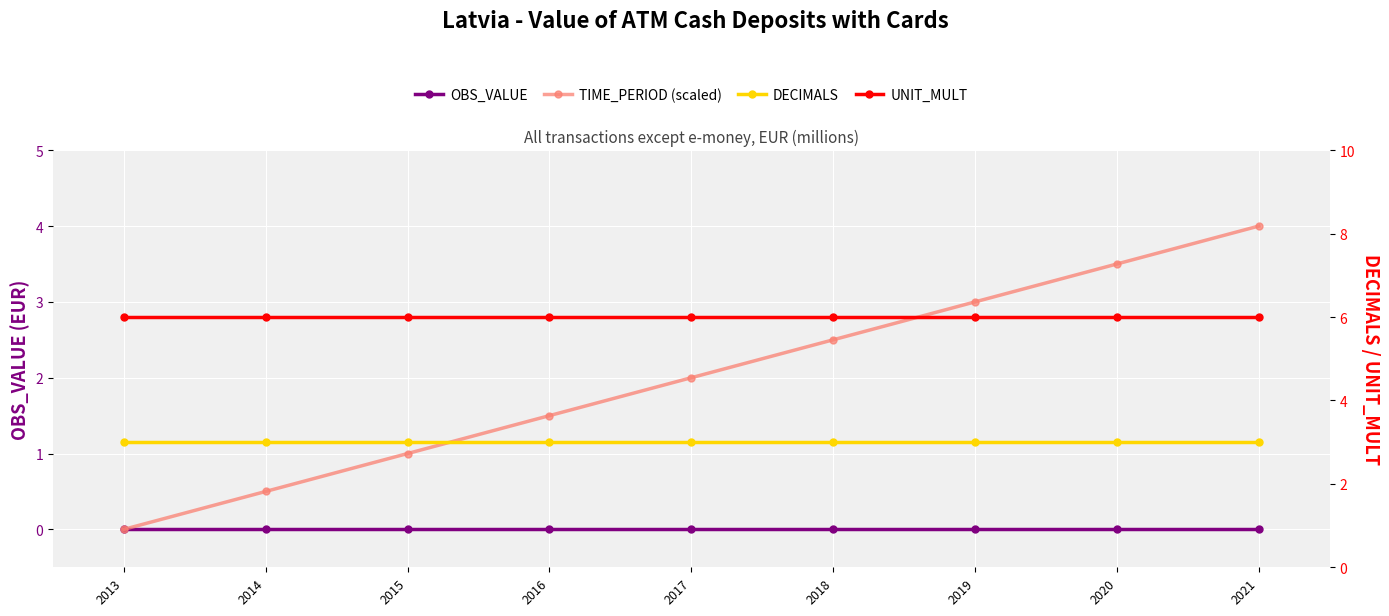

What is the difference between the maximum and minimum values in the TIME_PERIOD (scaled) series?

4.0